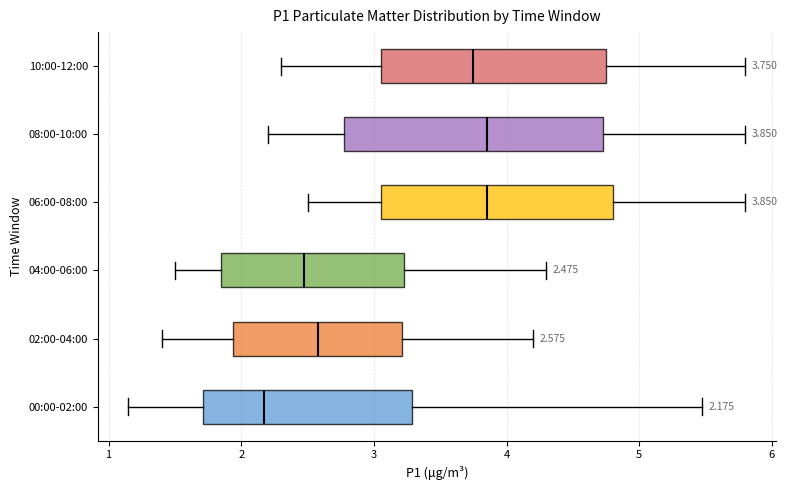

Which box is the widest, from its left edge to its right edge?

08:00-10:00